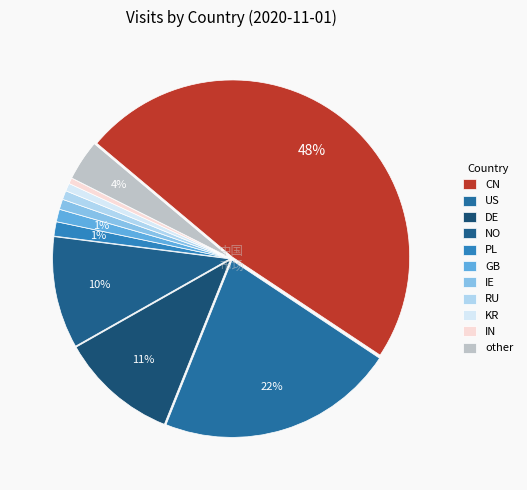

Does RU represent more than half of the total?

No